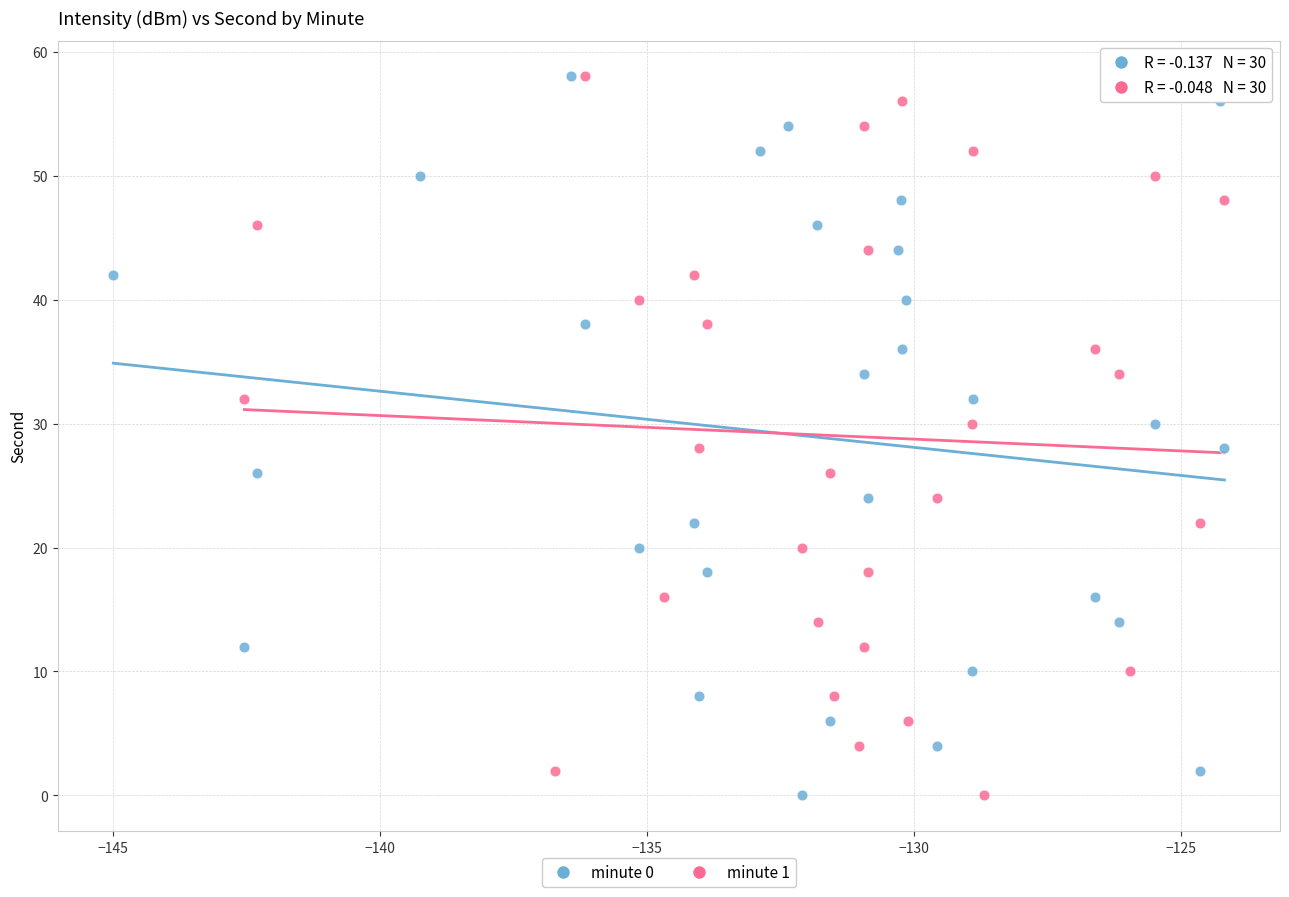

What are all the series names shown in the legend?

minute 0, minute 1